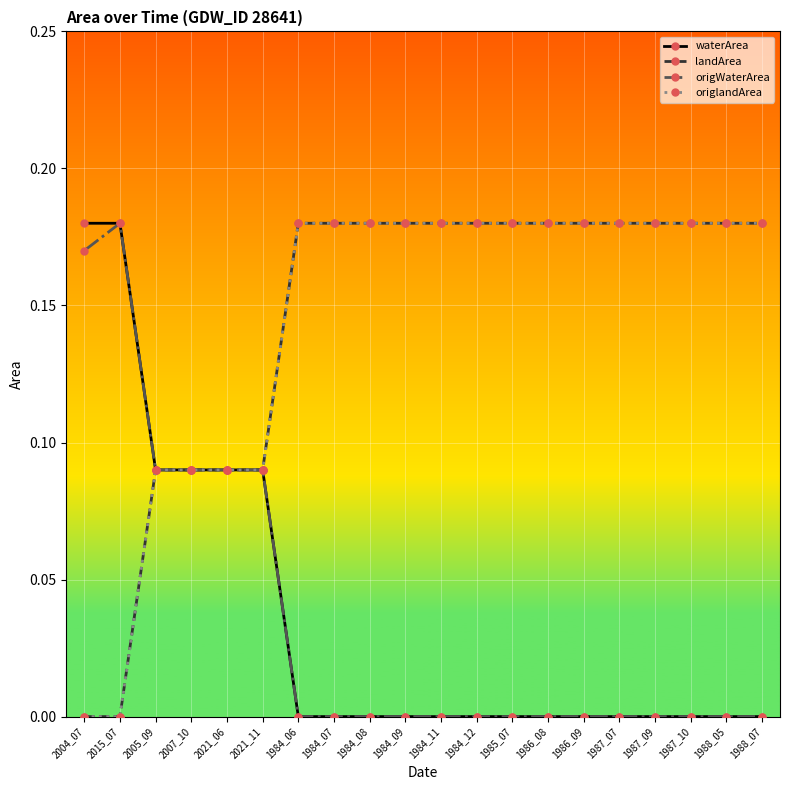

Reading left to right, extract all data points from this chart.

waterArea: 2004_07=0.2	2015_07=0.2	2005_09=0.1	2007_10=0.1	2021_06=0.1	2021_11=0.1	1984_06=0.0	1984_07=0.0	1984_08=0.0	1984_09=0.0	1984_11=0.0	1984_12=0.0	1985_07=0.0	1986_08=0.0	1986_09=0.0	1987_07=0.0	1987_09=0.0	1987_10=0.0	1988_05=0.0	1988_07=0.0
landArea: 2004_07=0.0	2015_07=0.0	2005_09=0.1	2007_10=0.1	2021_06=0.1	2021_11=0.1	1984_06=0.2	1984_07=0.2	1984_08=0.2	1984_09=0.2	1984_11=0.2	1984_12=0.2	1985_07=0.2	1986_08=0.2	1986_09=0.2	1987_07=0.2	1987_09=0.2	1987_10=0.2	1988_05=0.2	1988_07=0.2
origWaterArea: 2004_07=0.2	2015_07=0.2	2005_09=0.1	2007_10=0.1	2021_06=0.1	2021_11=0.1	1984_06=0.0	1984_07=0.0	1984_08=0.0	1984_09=0.0	1984_11=0.0	1984_12=0.0	1985_07=0.0	1986_08=0.0	1986_09=0.0	1987_07=0.0	1987_09=0.0	1987_10=0.0	1988_05=0.0	1988_07=0.0
origlandArea: 2004_07=0.0	2015_07=0.0	2005_09=0.1	2007_10=0.1	2021_06=0.1	2021_11=0.1	1984_06=0.2	1984_07=0.2	1984_08=0.2	1984_09=0.2	1984_11=0.2	1984_12=0.2	1985_07=0.2	1986_08=0.2	1986_09=0.2	1987_07=0.2	1987_09=0.2	1987_10=0.2	1988_05=0.2	1988_07=0.2